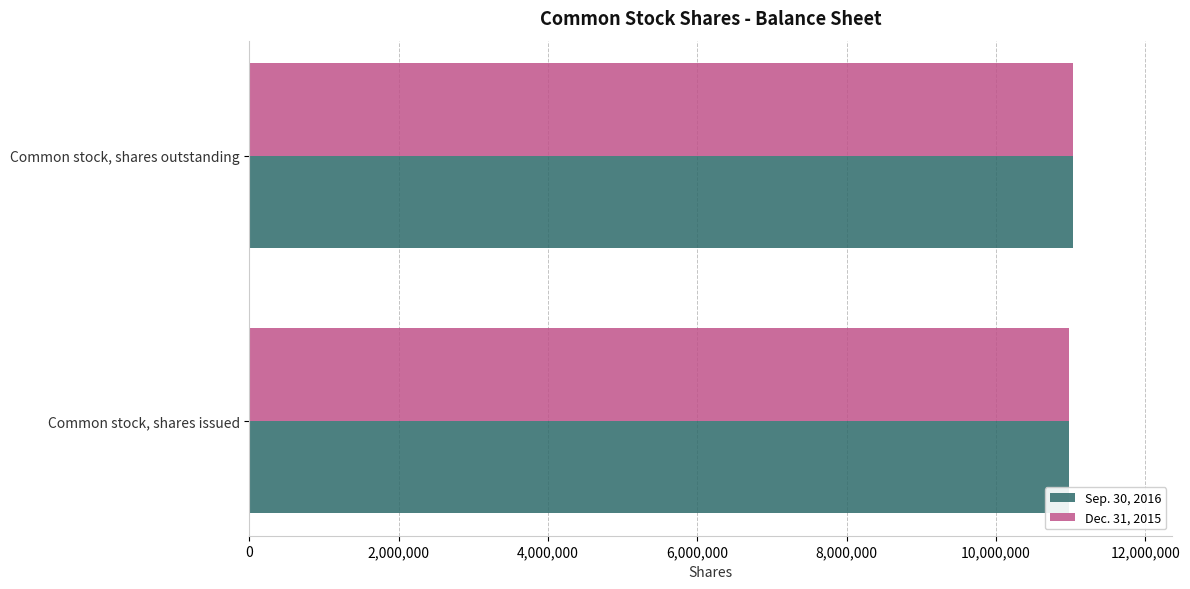

What is the lowest value of the Sep. 30, 2016 series?

10975614